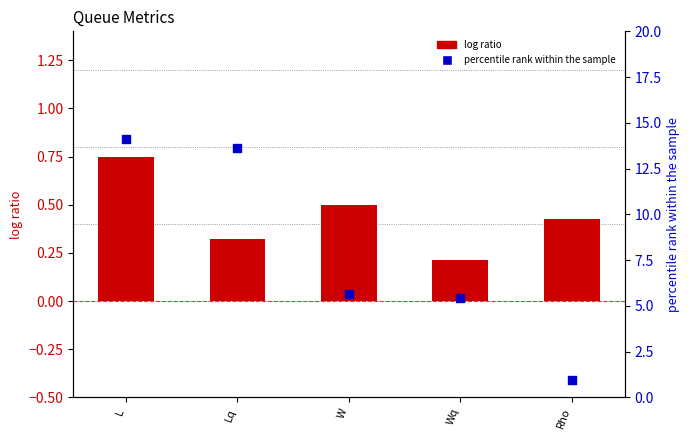

Is the value of percentile rank within the sample at Rho greater than the value of log ratio at Lq?

Yes